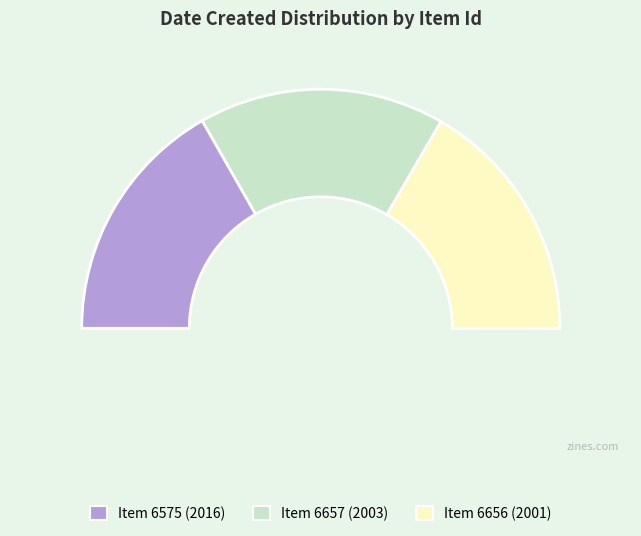

What percentage is NOT represented by 6575?

66.5%